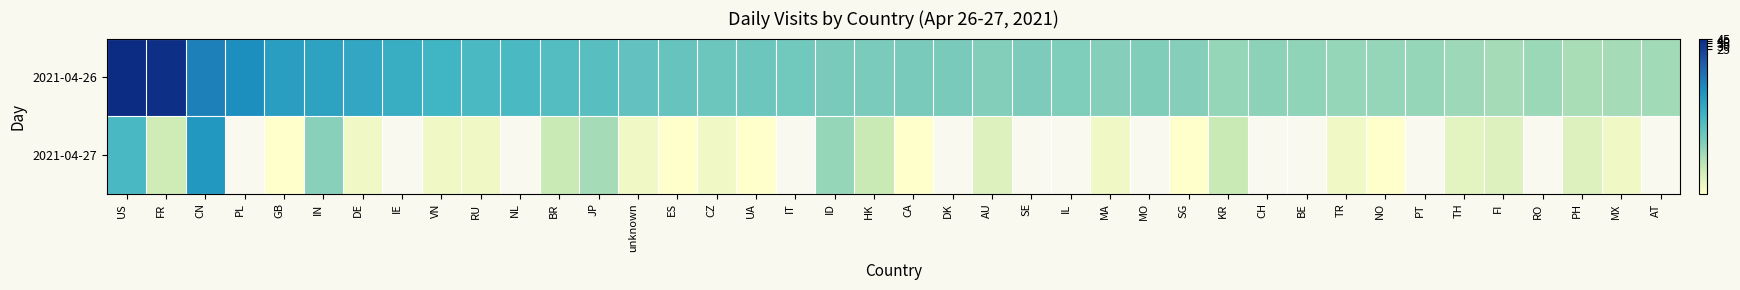

Which series has the largest total across all categories?

2021-04-26